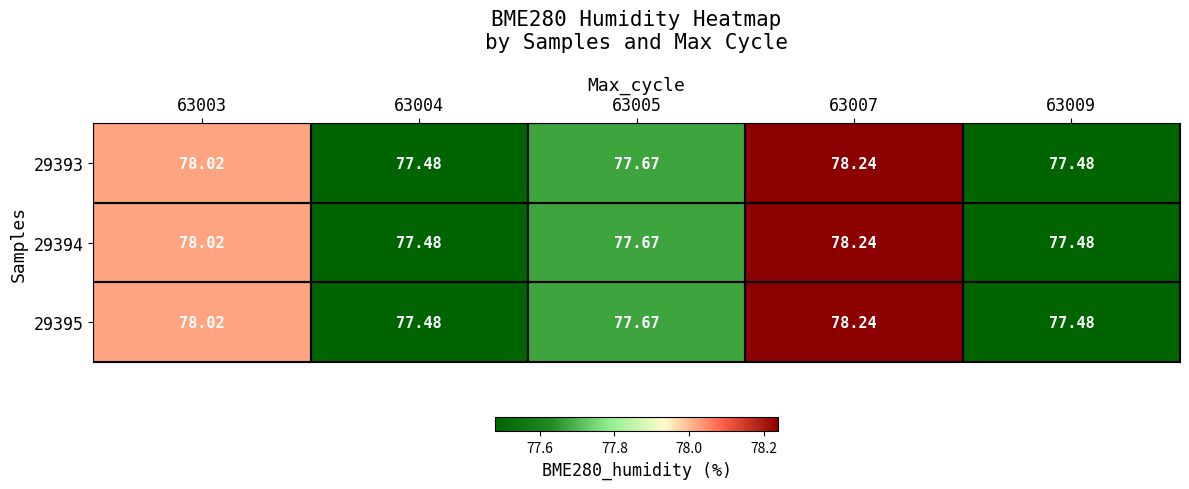

What is the total value across all series at 63009?

232.4